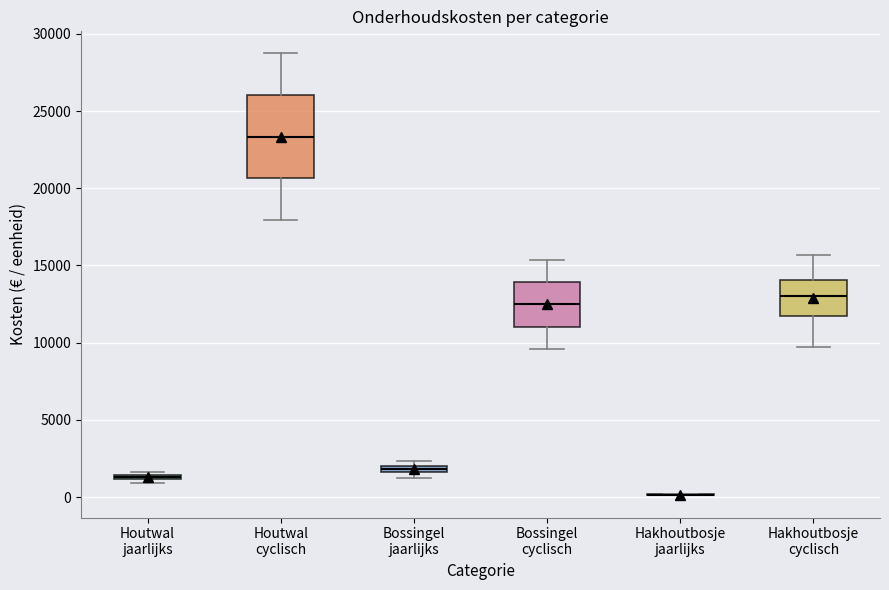

Comparing the boxes themselves (not the whiskers), which one is the tallest?

Houtwal cyclisch